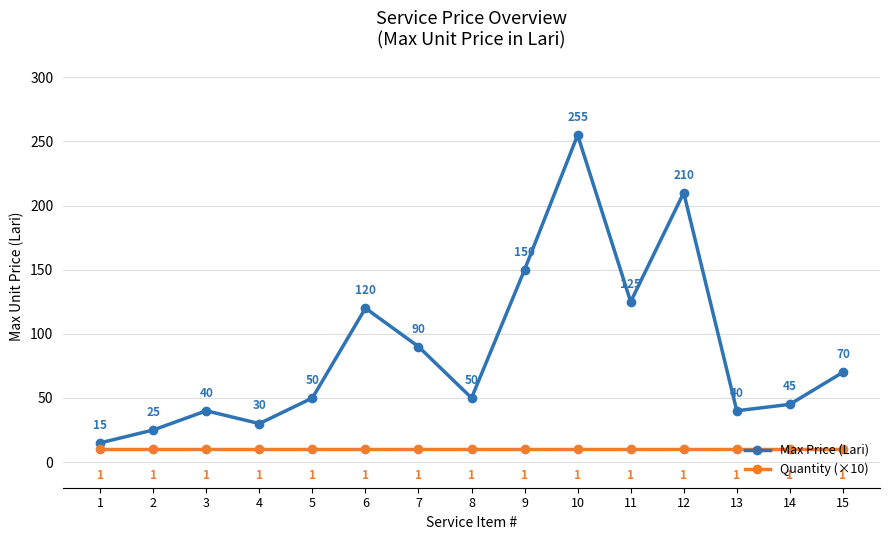

What is the maximum value for Max Price (Lari)?

255